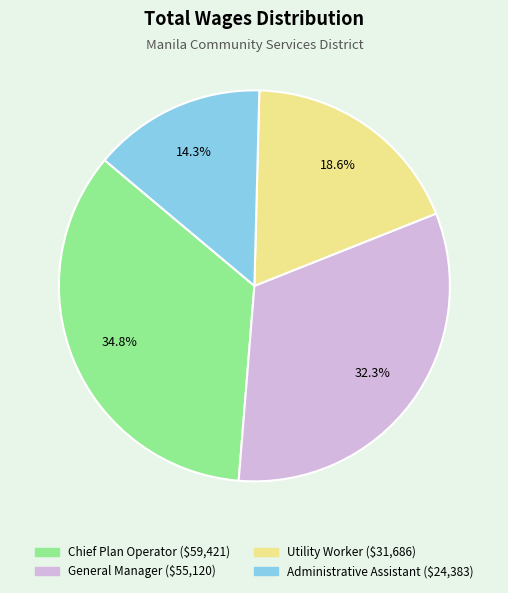

Rank the categories by value from lowest to highest.

Administrative Assistant, Utility Worker, General Manager, Chief Plan Operator